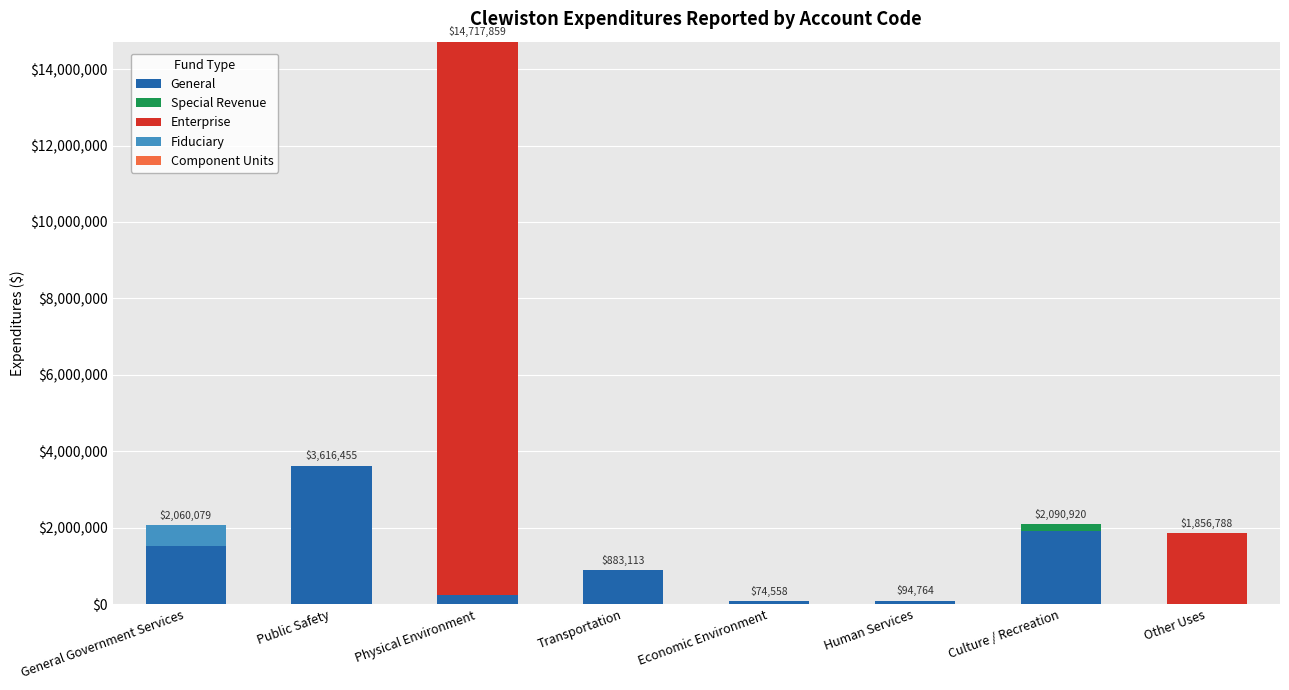

What is the total value across all series at General Government Services?

2060079